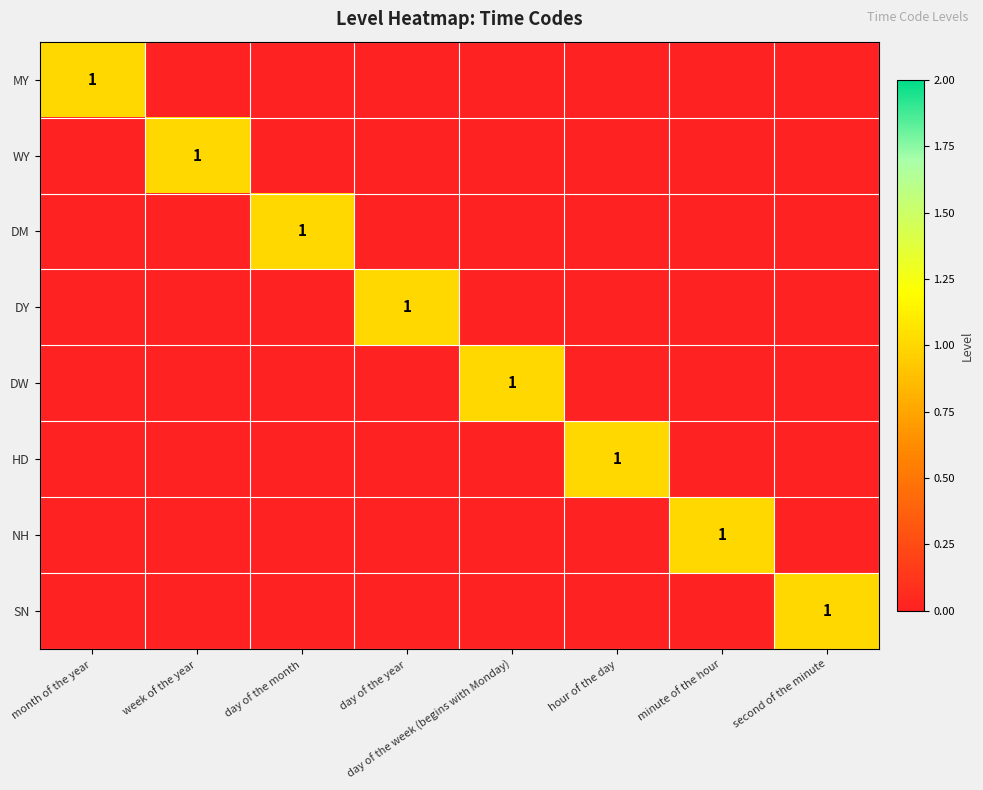

Which label corresponds to the largest value in the chart?

month of the year